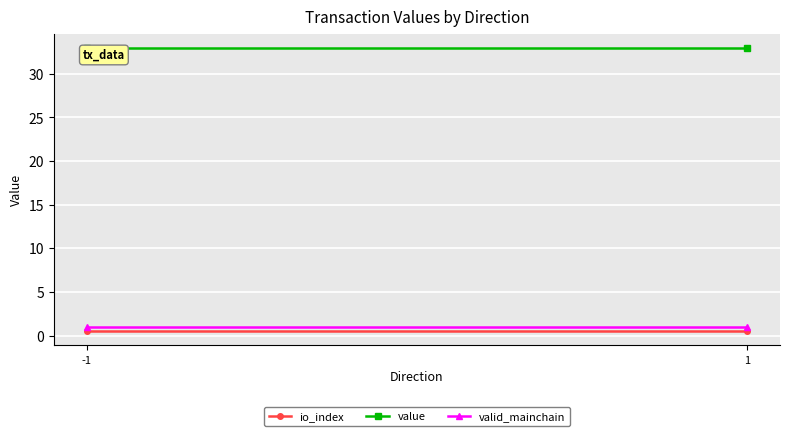

Reading right to left, what are all the values shown in this chart?

io_index: 1=0.5	-1=0.5
value: 1=33.0	-1=33.0
valid_mainchain: 1=1.0	-1=1.0